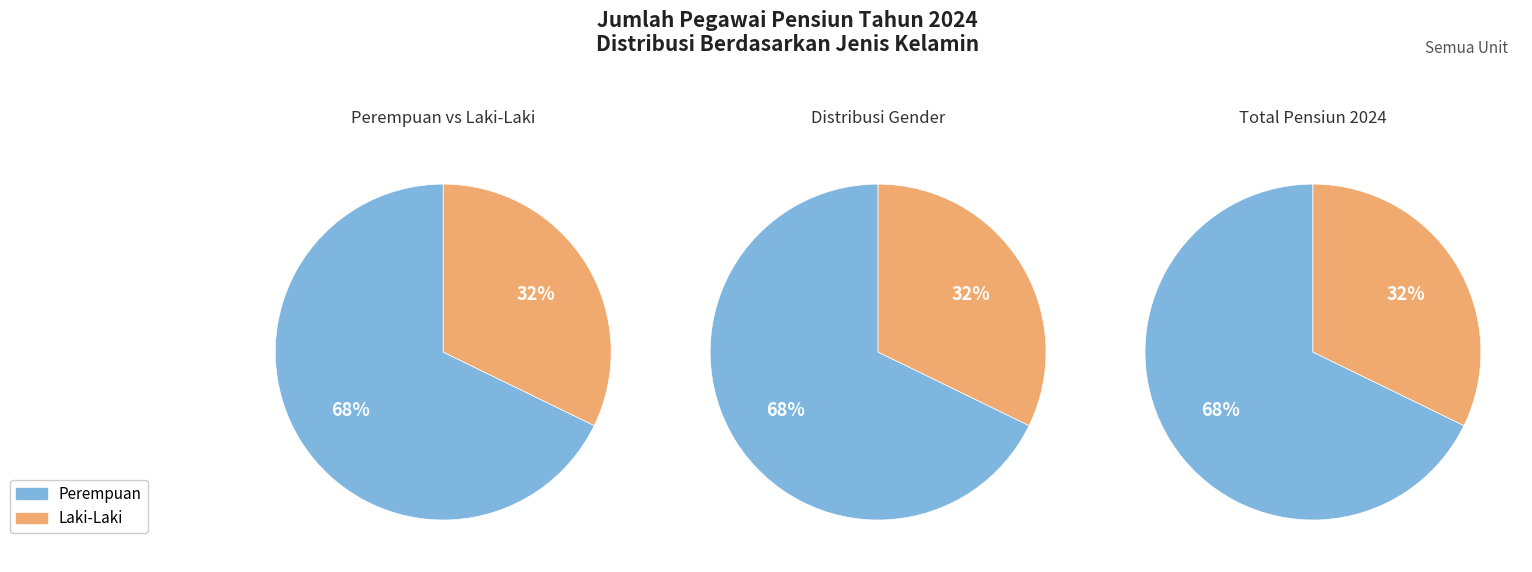

Does 12 represent more than half of the total?

Yes